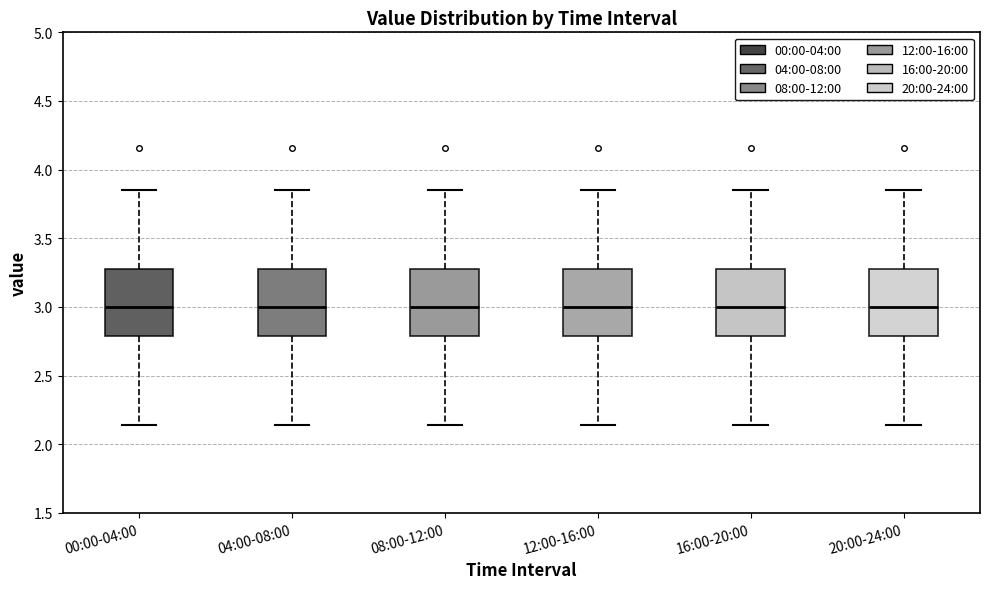

Reading left to right, read every box against the y-axis: the position of its median line, the range the box covers, and the ends of its whiskers. The values are not printed on the chart, so give them approximately, as read against the axis.

00:00-04:00: median 3.00, box 2.80 to 3.30, whiskers 2.15 to 3.85
04:00-08:00: median 3.00, box 2.80 to 3.30, whiskers 2.15 to 3.85
08:00-12:00: median 3.00, box 2.80 to 3.30, whiskers 2.15 to 3.85
12:00-16:00: median 3.00, box 2.80 to 3.30, whiskers 2.15 to 3.85
16:00-20:00: median 3.00, box 2.80 to 3.30, whiskers 2.15 to 3.85
20:00-24:00: median 3.00, box 2.80 to 3.30, whiskers 2.15 to 3.85